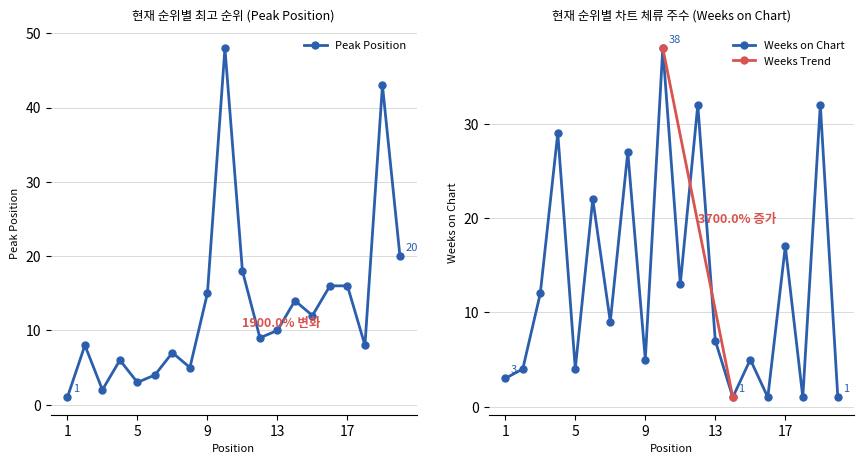

Reading left to right, what are all the values shown in this chart?

Peak Position: 1	8	2	6	3	4	7	5	15	48	18	9	10	14	12	16	16	8	43	20
Weeks on Chart: 3	4	12	29	4	22	9	27	5	38	13	32	7	1	5	1	17	1	32	1